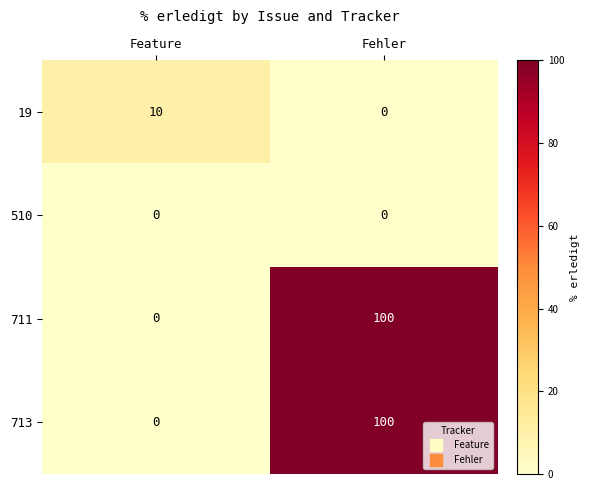

What is the sum of the 711 values at Fehler and Feature?

100